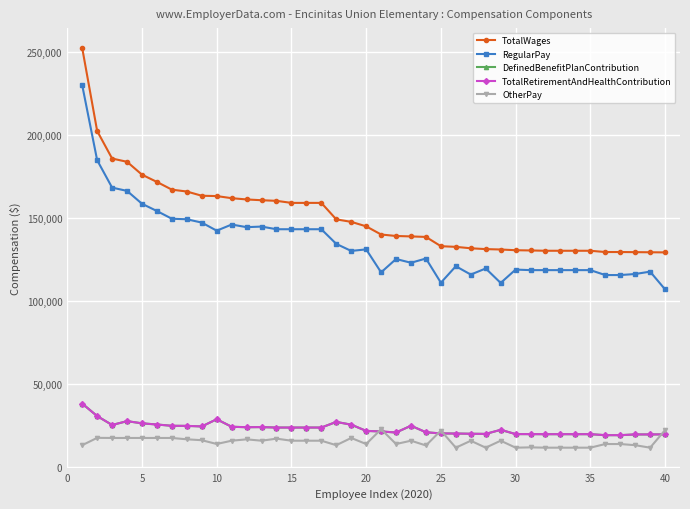

How many lines are shown in the chart?

5